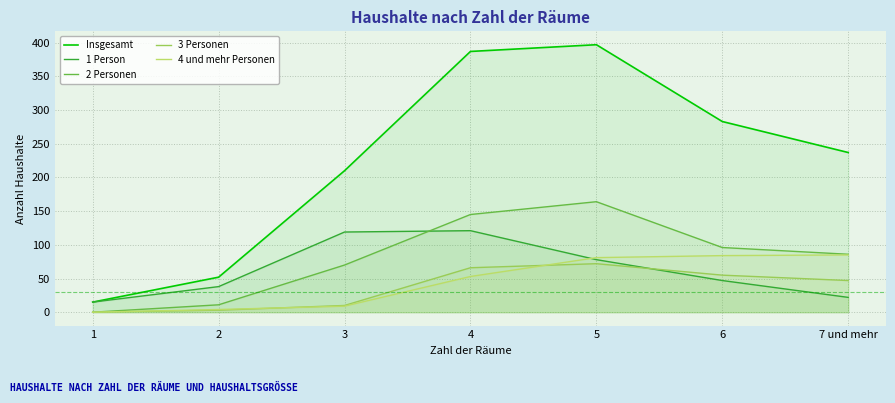

What position from the right is 2?

6